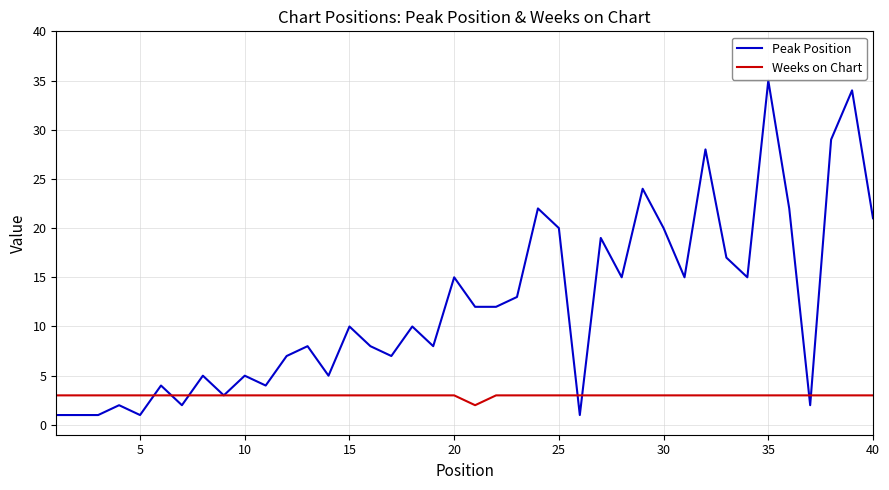

Which series has the widest spread of values?

Peak Position